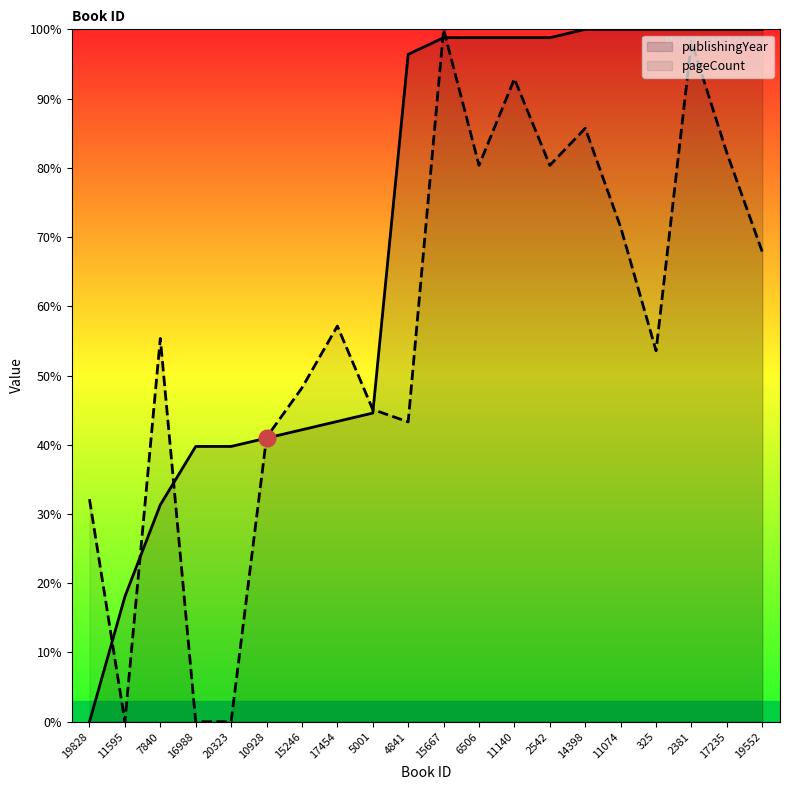

Reading left to right, transcribe all the data shown in this chart.

publishingYear: 0.0	18.1	31.3	39.8	39.8	41.0	42.2	43.4	44.6	96.4	98.8	98.8	98.8	98.8	100.0	100.0	100.0	100.0	100.0	100.0
pageCount: 32.1	0.0	55.4	0.0	0.0	41.1	48.2	57.1	45.1	43.3	100.0	80.4	92.9	80.4	85.7	71.4	53.6	98.2	82.1	67.9